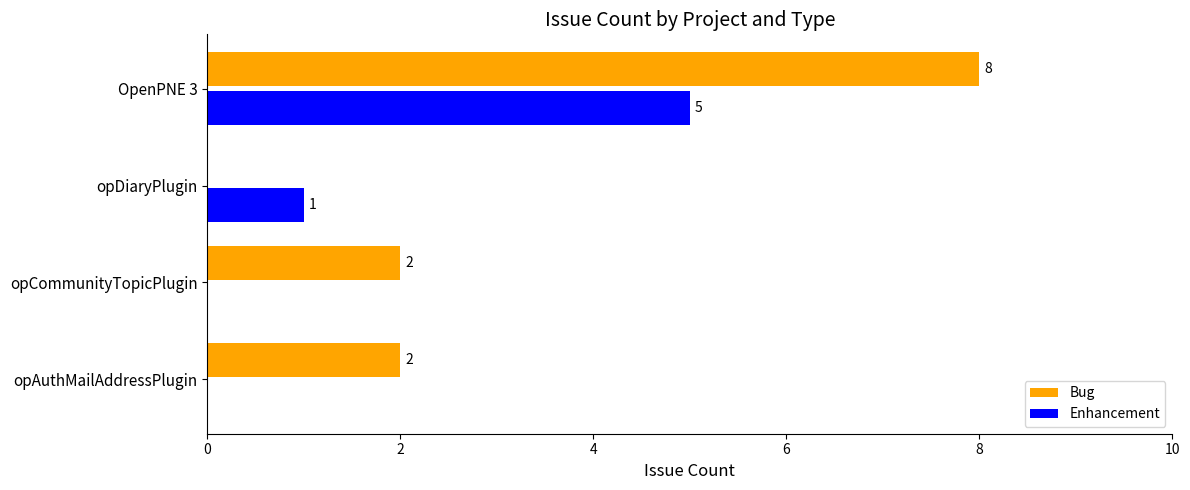

What are all the series names shown in the legend?

Bug, Enhancement